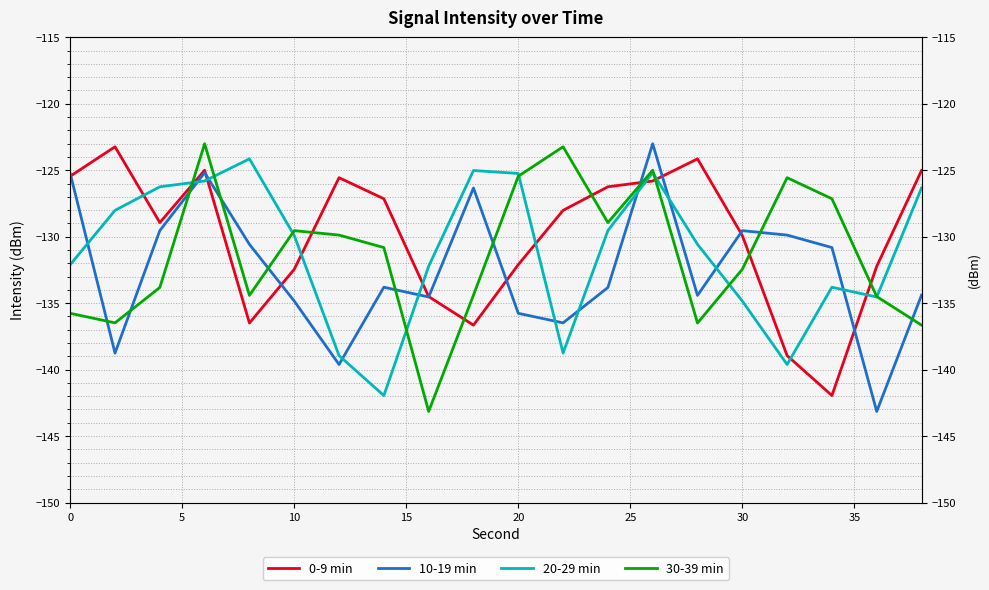

What is the maximum value for 20-29 min?

-124.1